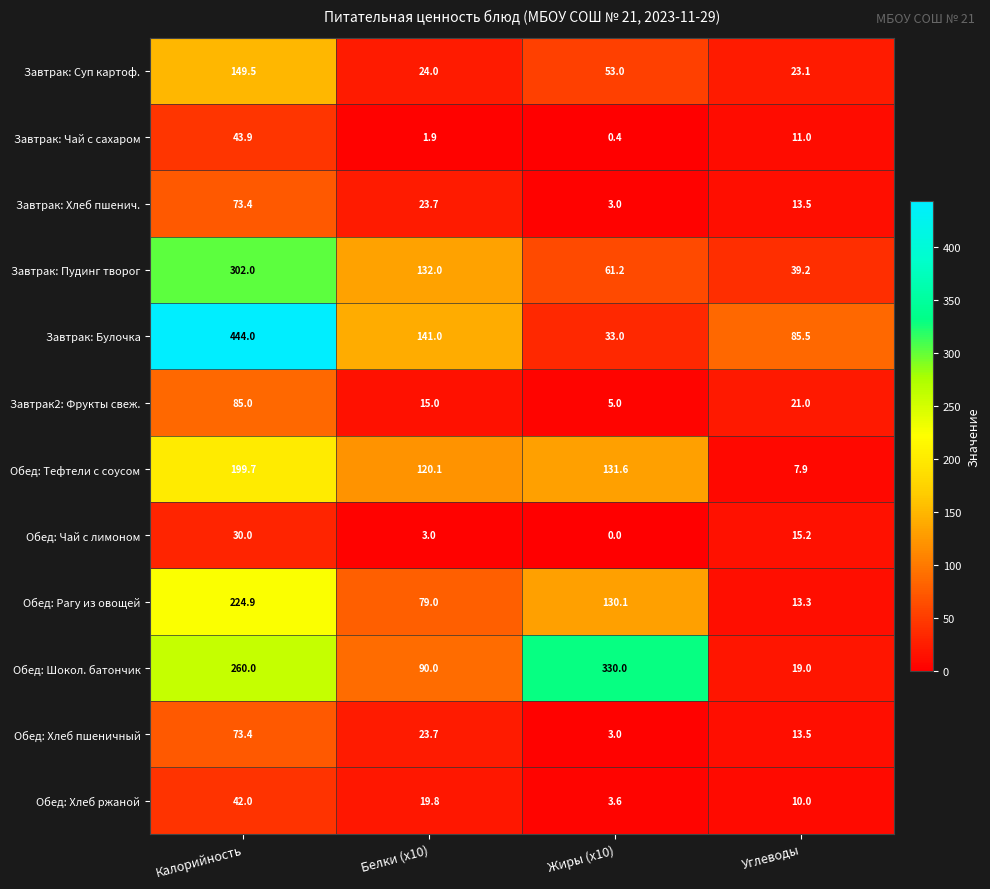

Which series has the widest spread of values?

Завтрак: Булочка